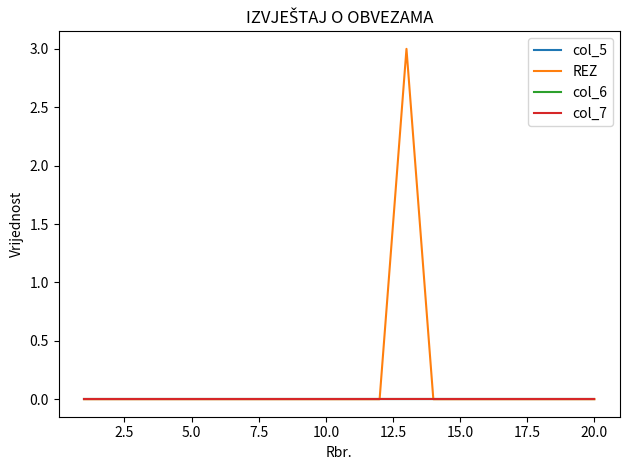

True or false: col_6 and col_5 cross at least once.

False